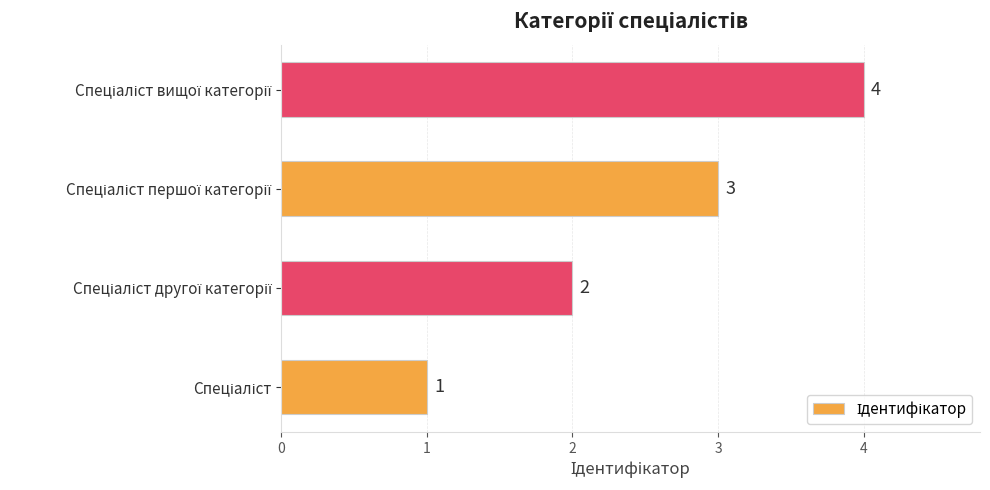

What is the difference between the maximum and minimum values?

3